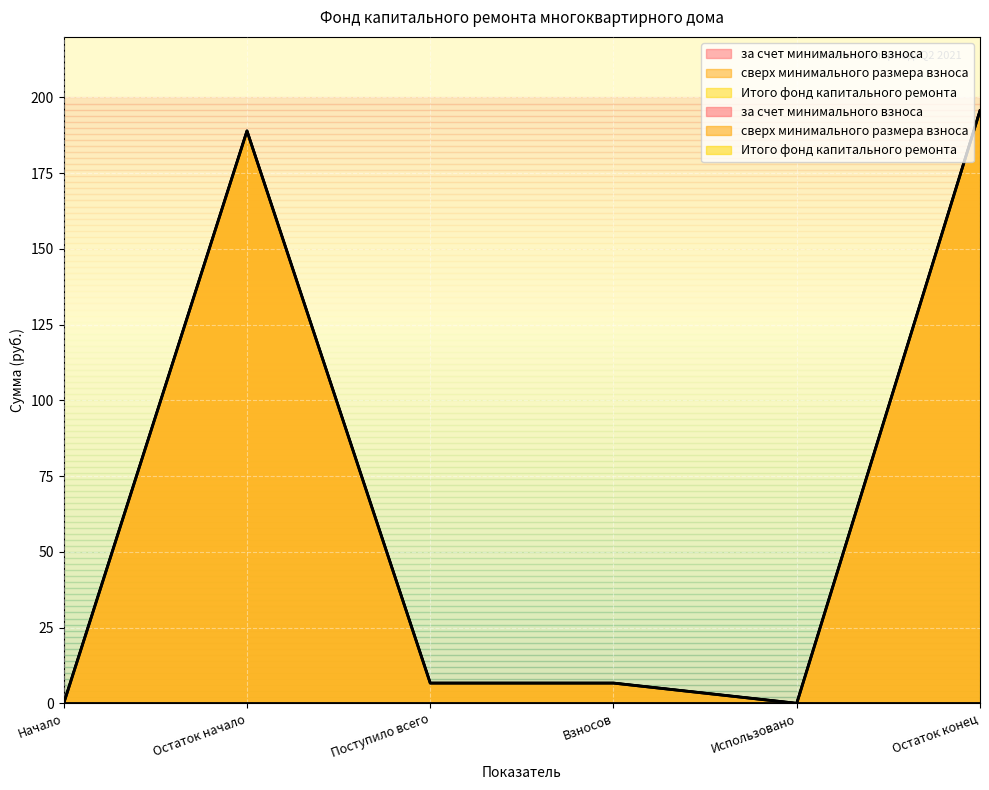

What is the total value across all series at Остаток конец?

391.3